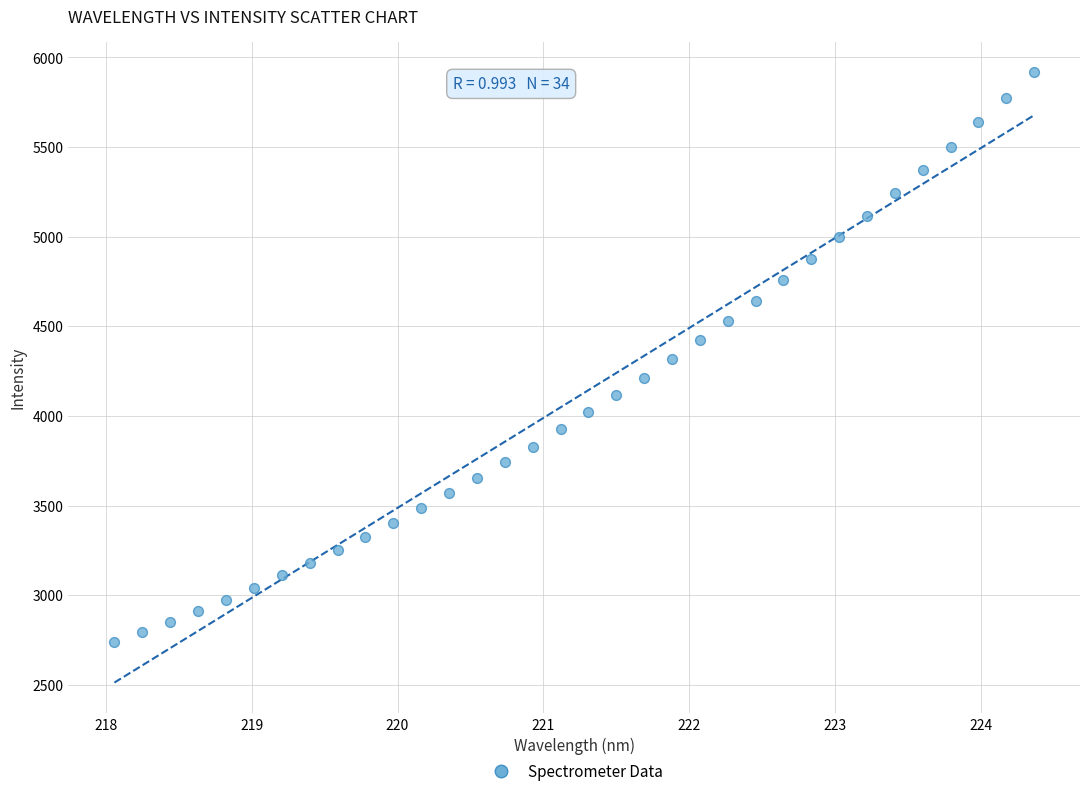

What is the range of Y values (max minus min)?

3179.8